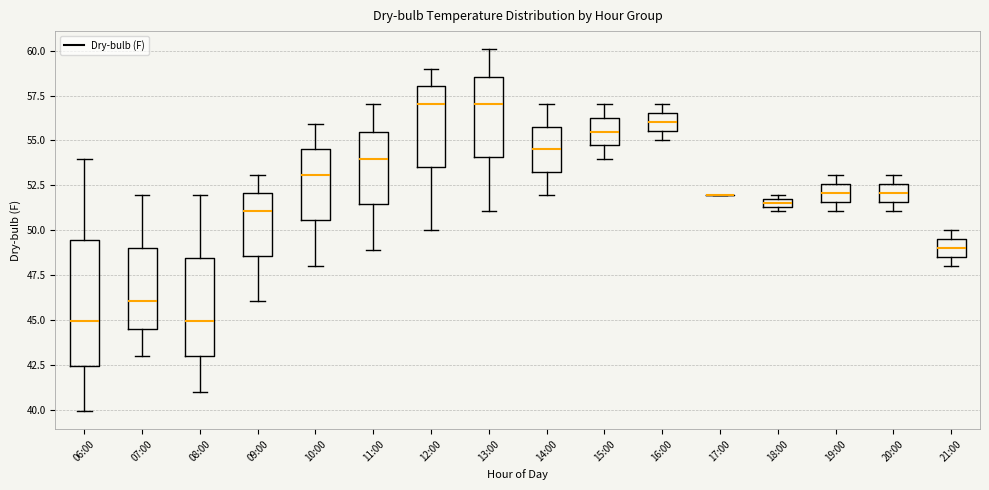

Which box is the tallest, from its lower edge to its upper edge?

06:00